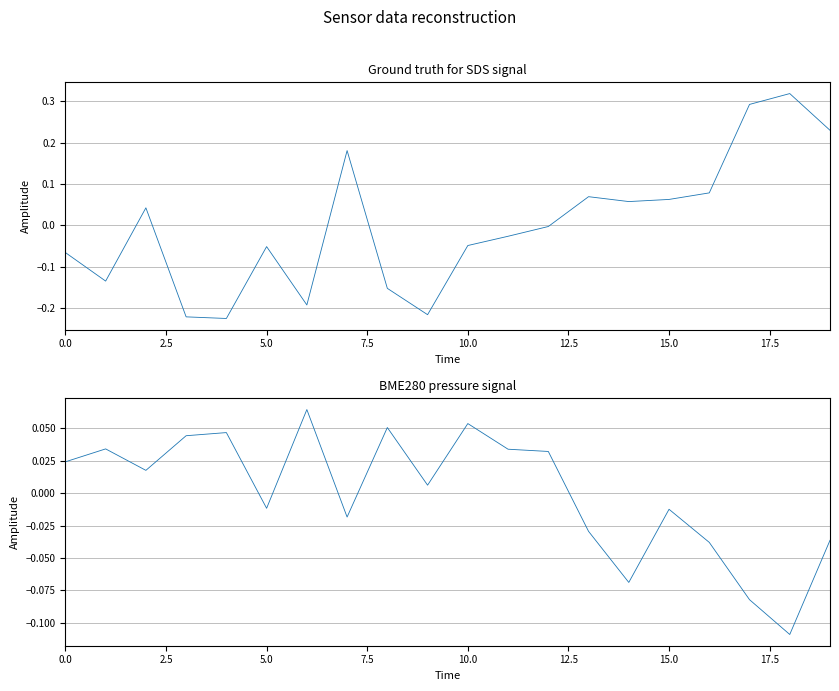

How many data points in SDS_P1 are less than 0?

11